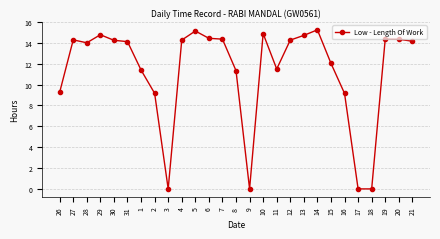

What is the maximum value shown in the chart?

15.2